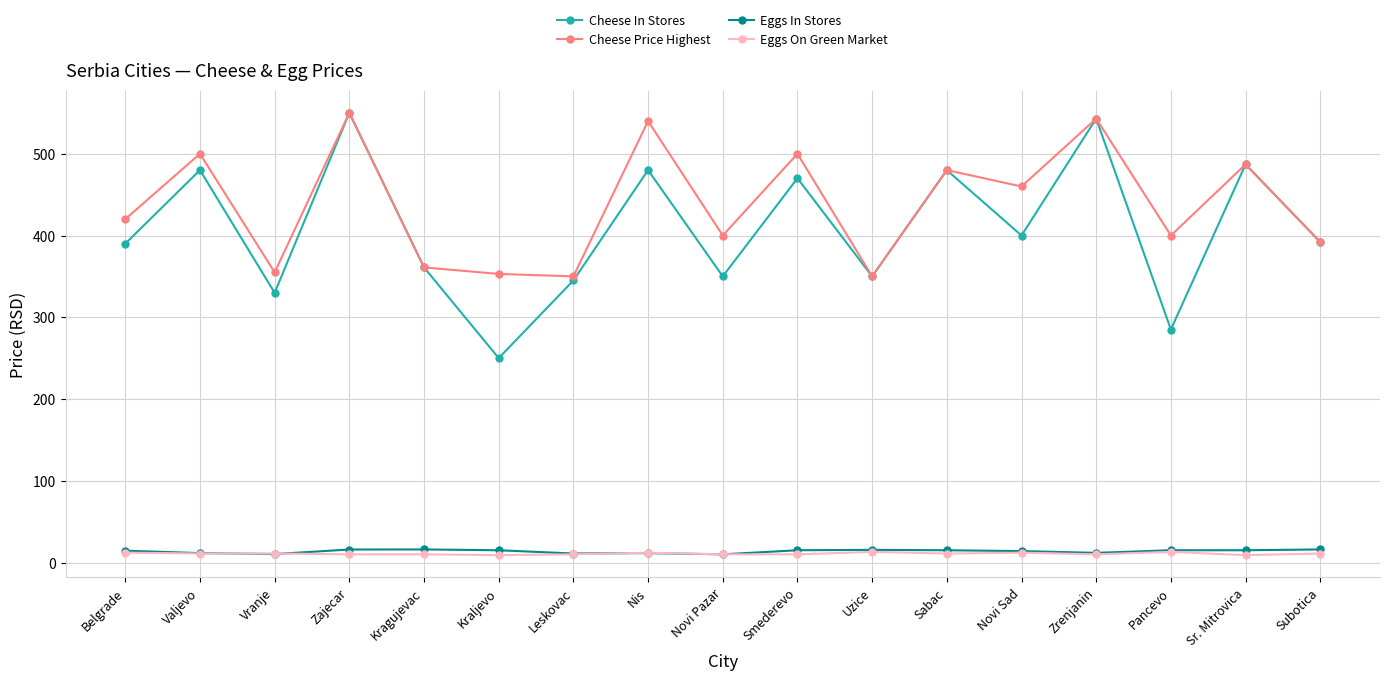

What are all the series names shown in the legend?

Cheese In Stores, Cheese Price Highest, Eggs In Stores, Eggs On Green Market